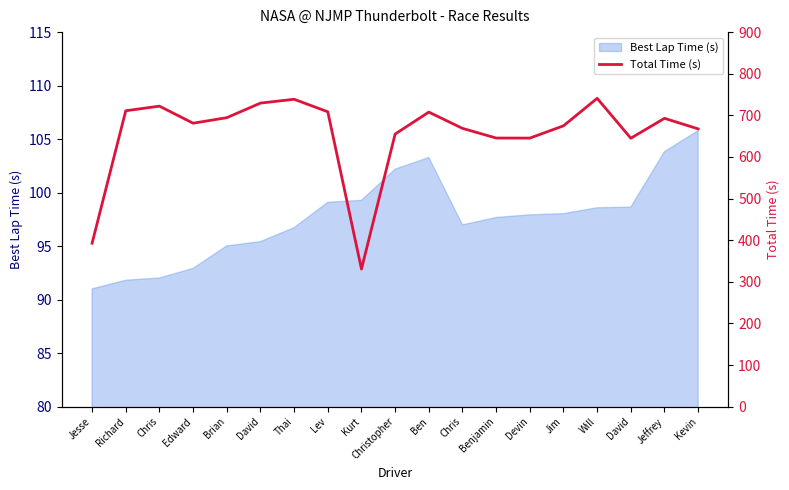

Between Will and David, which is larger?

Will